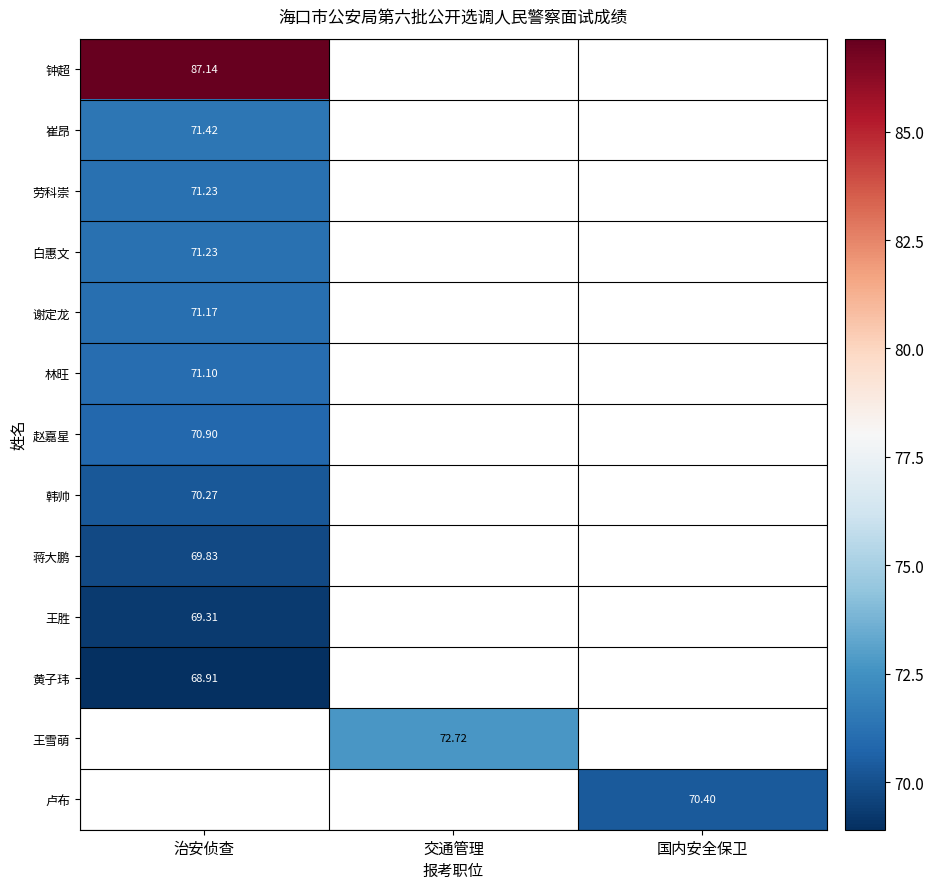

What is the maximum value for 劳科崇?

71.2